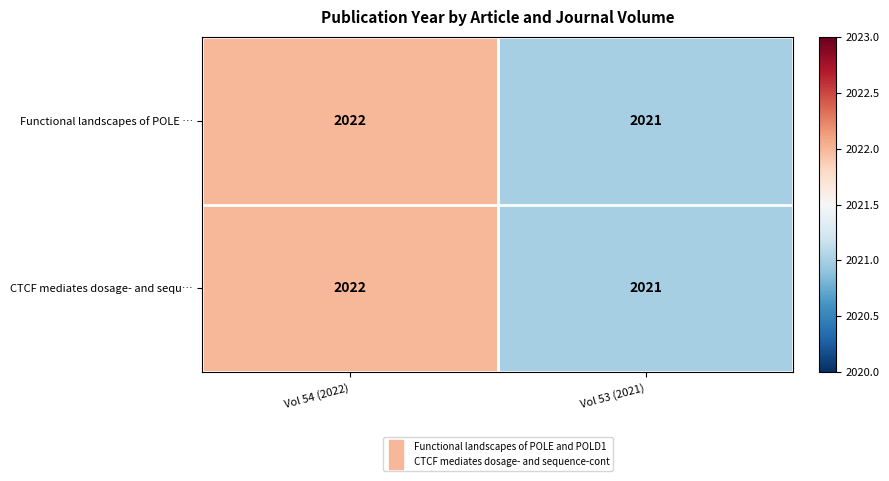

List the labels in order of Functional landscapes of POLE … value, largest first.

Vol 54 (2022), Vol 53 (2021)